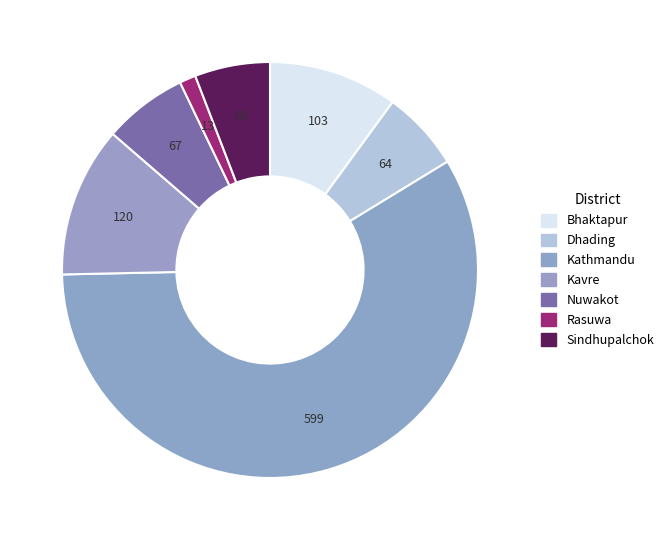

How many slices are in this pie chart?

7